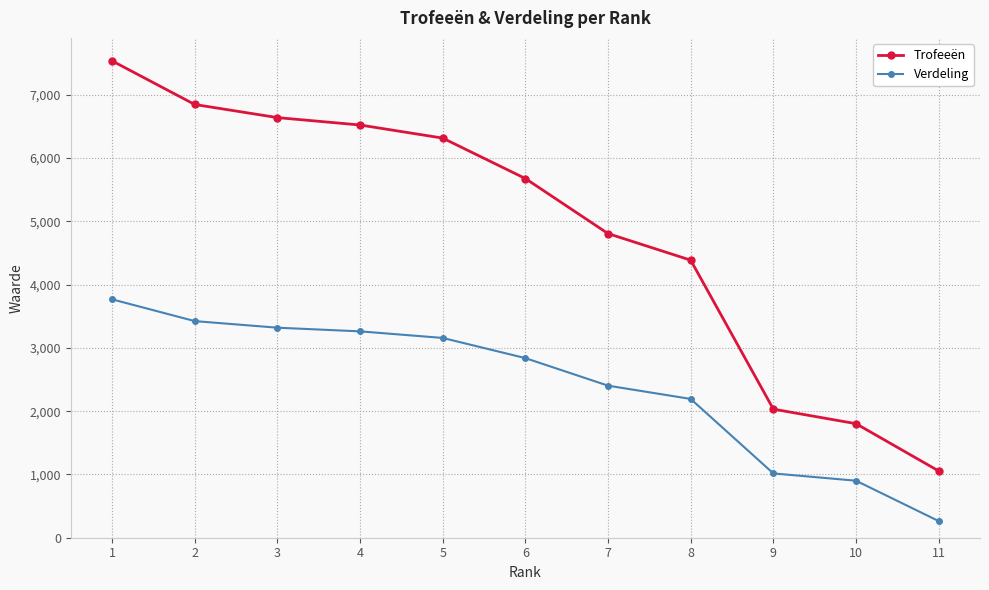

Is the value of Verdeling at 4 greater than the value of Trofeeën at 10?

Yes